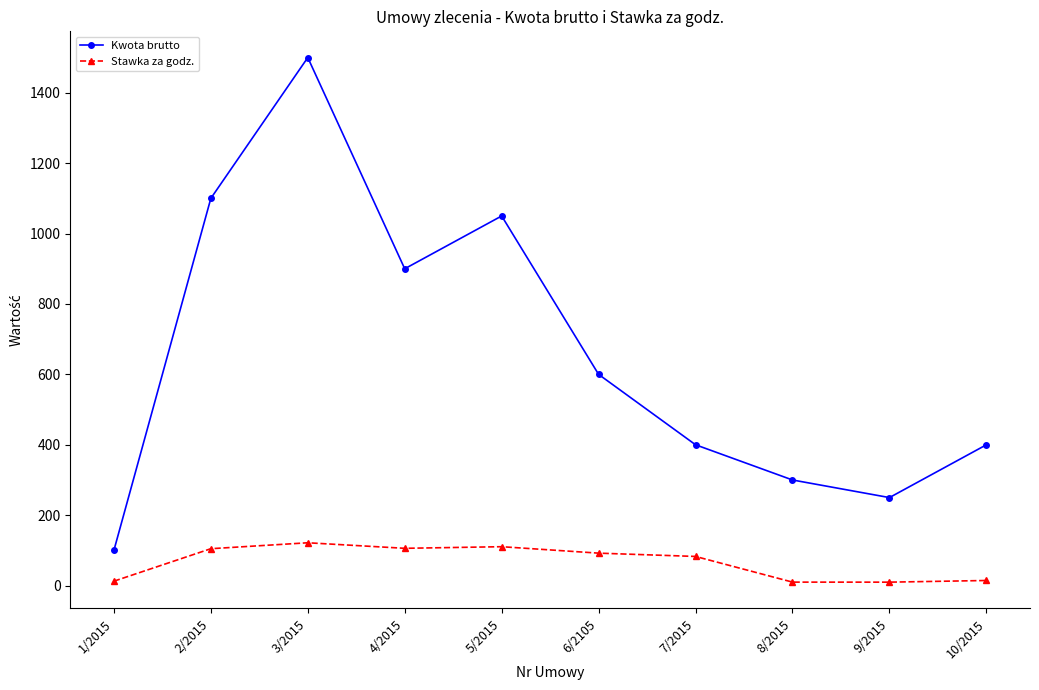

At which category does Kwota brutto reach its first local peak?

3/2015